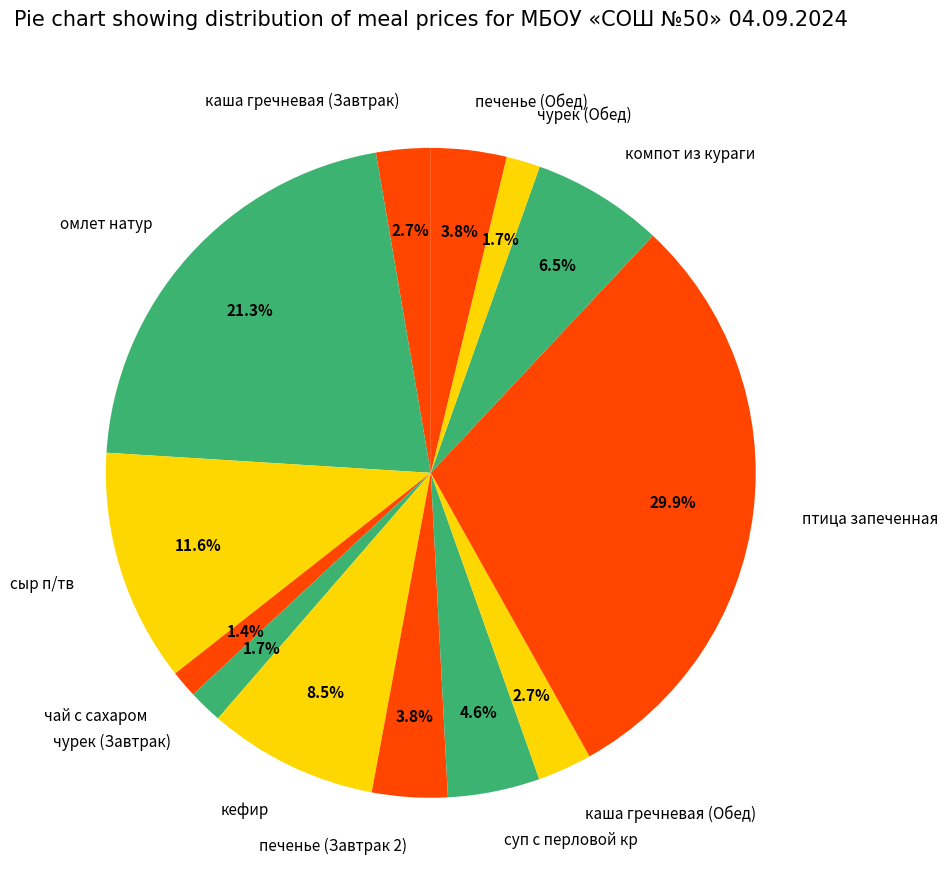

How much of the chart is everything except суп с перловой кр?

95.4%